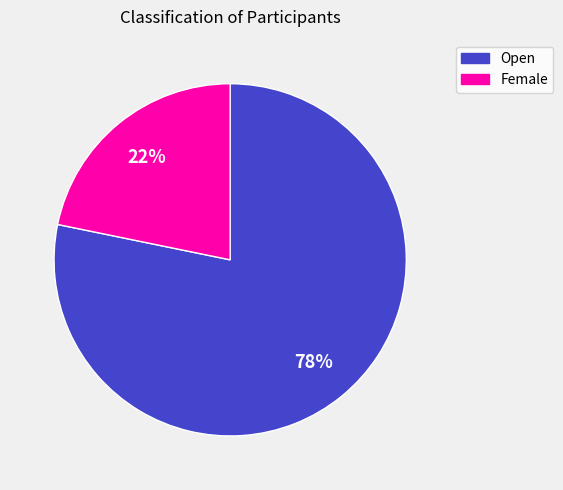

Combined, do Open and Female account for over 50%?

Yes